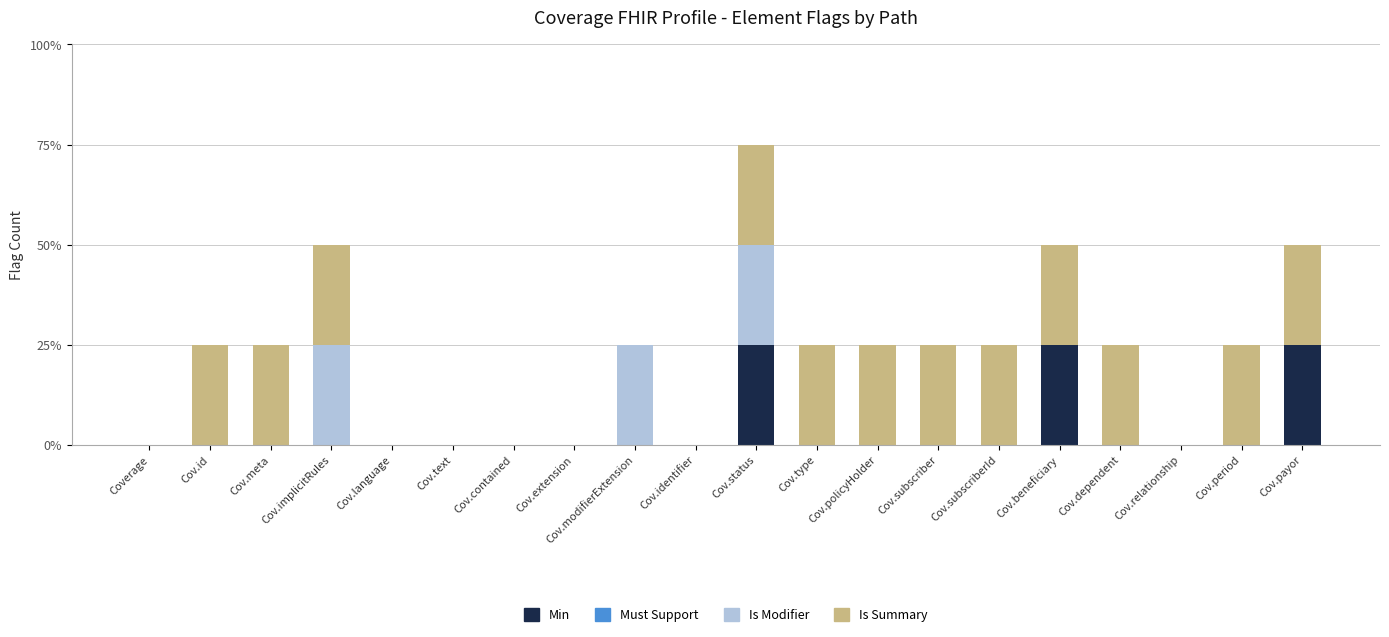

How many Min values are between 0 and 1?

20